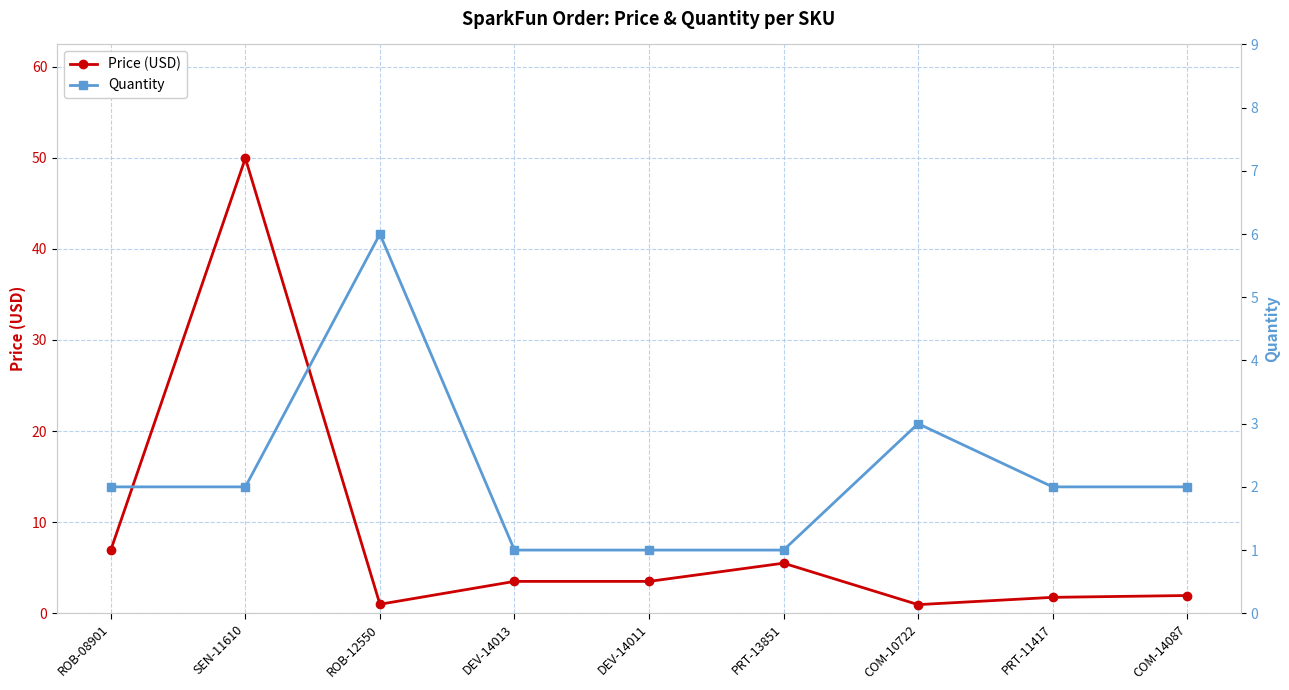

Reading left to right, extract all data points from this chart.

Price (USD): ROB-08901=7.0	SEN-11610=50.0	ROB-12550=1.0	DEV-14013=3.5	DEV-14011=3.5	PRT-13851=5.5	COM-10722=0.9	PRT-11417=1.8	COM-14087=1.9
Quantity: ROB-08901=2.0	SEN-11610=2.0	ROB-12550=6.0	DEV-14013=1.0	DEV-14011=1.0	PRT-13851=1.0	COM-10722=3.0	PRT-11417=2.0	COM-14087=2.0